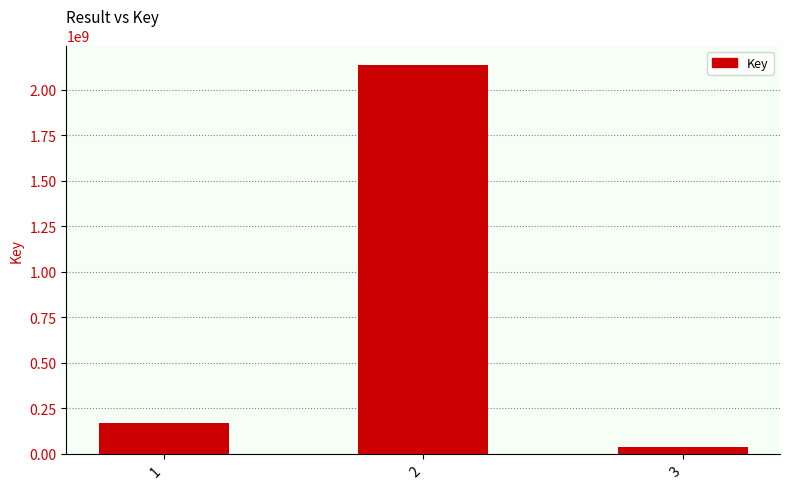

The value at 2 is 469438009. True or false?

False